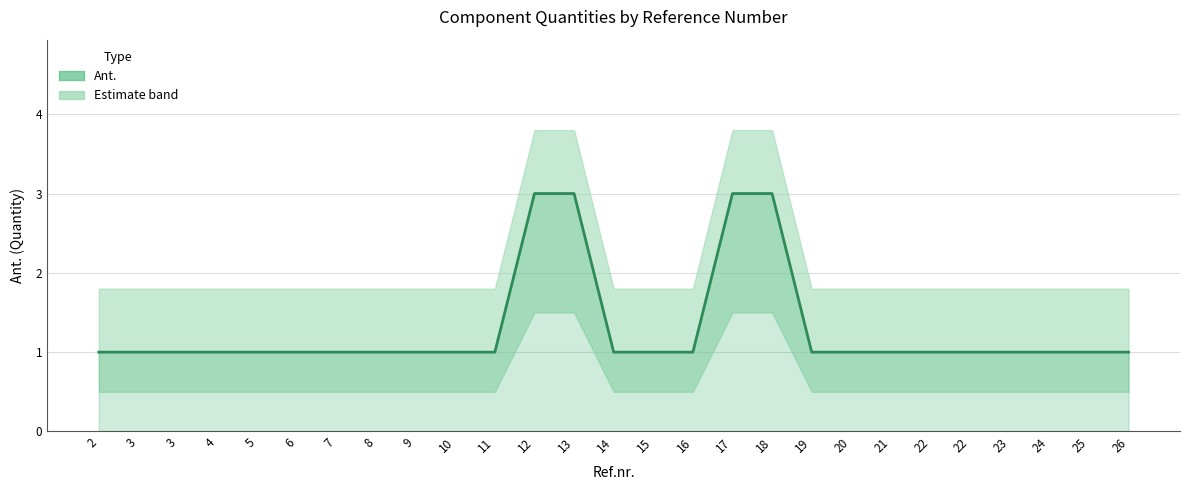

At which label is the value closest to 2?

2